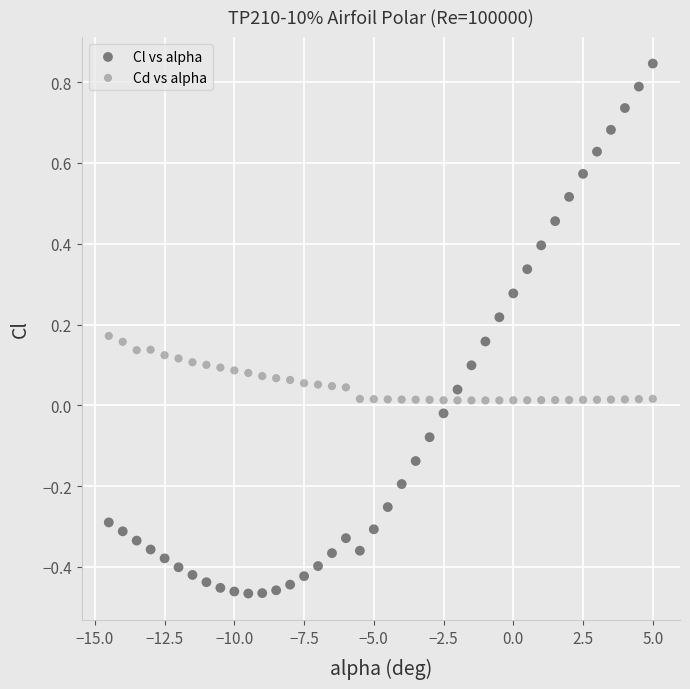

Across all data points, what is the range of X values (max minus min)?

19.5